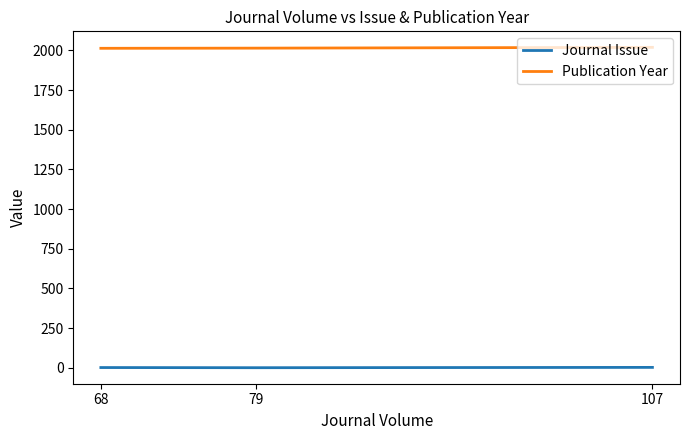

Which series has the largest total across all categories?

Publication Year